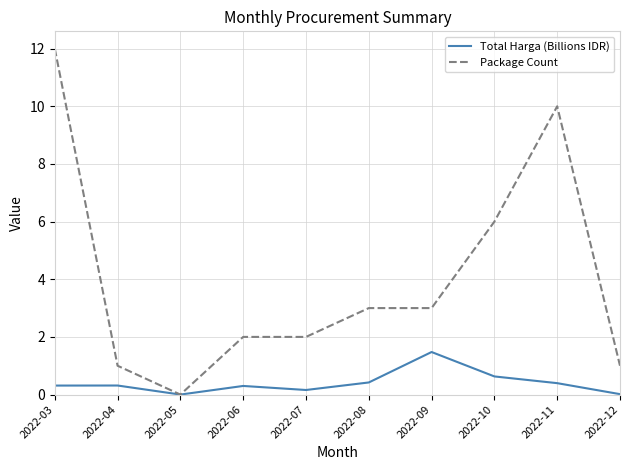

Between 2022-07 and 2022-09, which series saw the biggest shift?

Total Harga (Billions IDR)